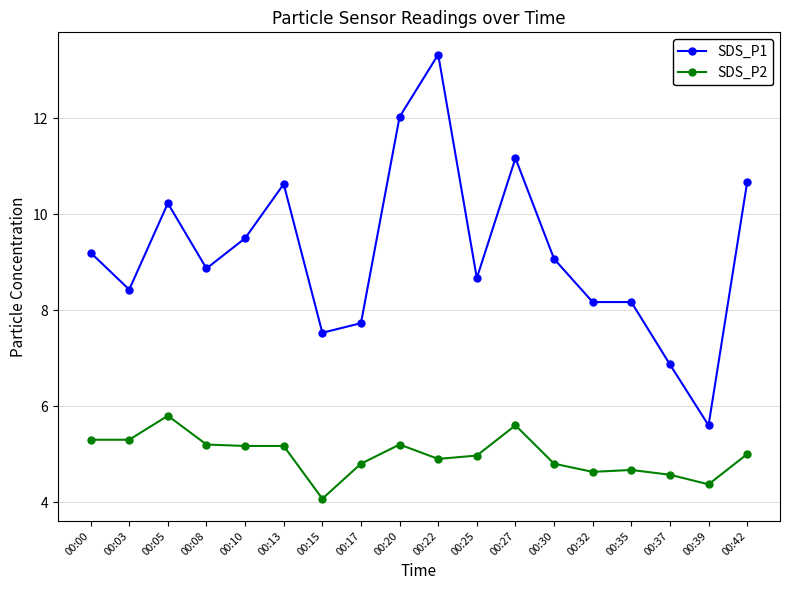

Where does the SDS_P1 series first go above 9?

00:00